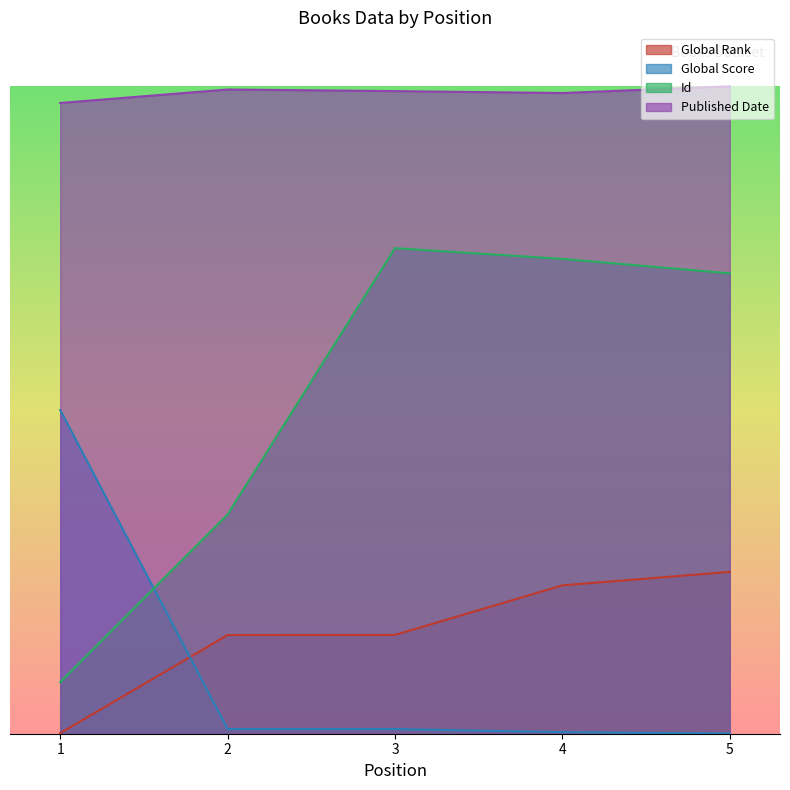

What is the value of the Global Score point at the 5th from the left?

1.7